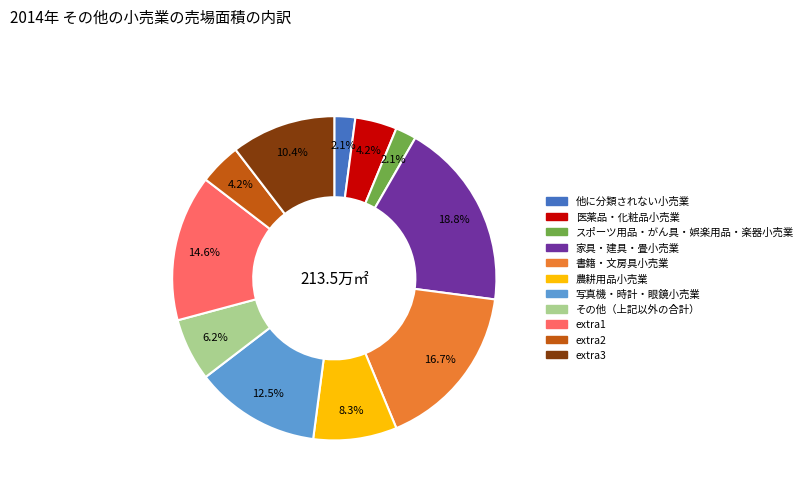

Does any single category account for the majority?

No